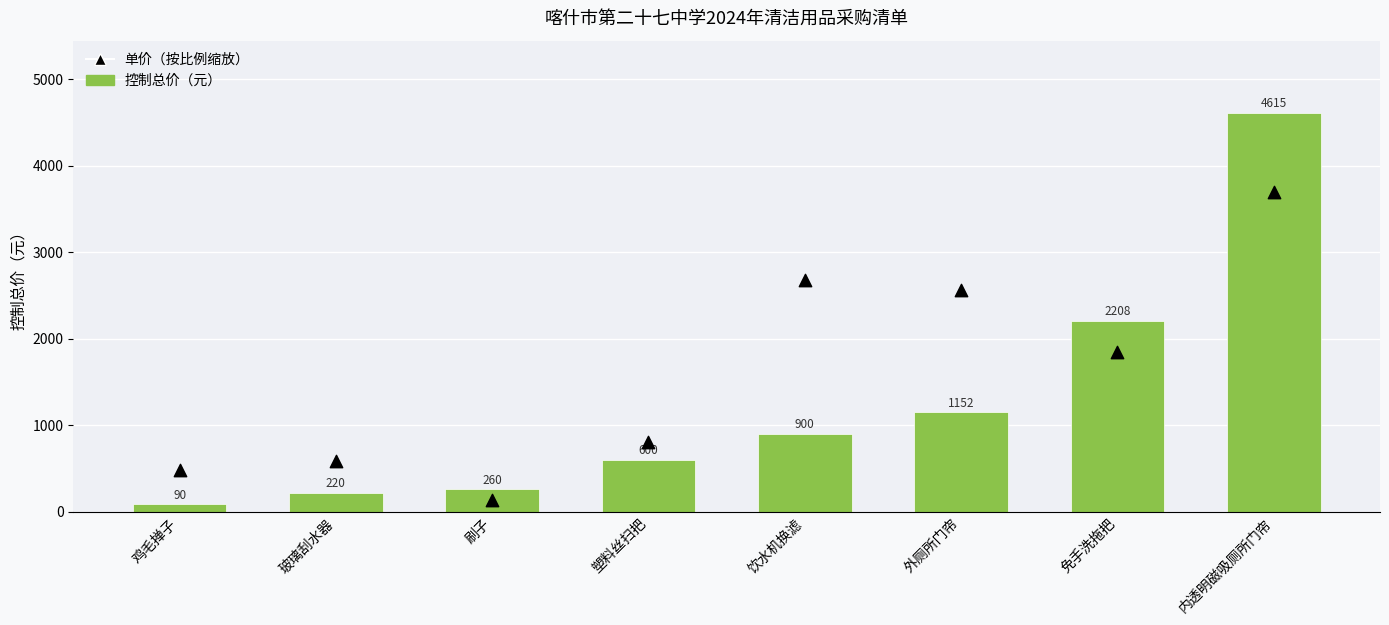

Which series has the largest total across all categories?

单价（按比例缩放）